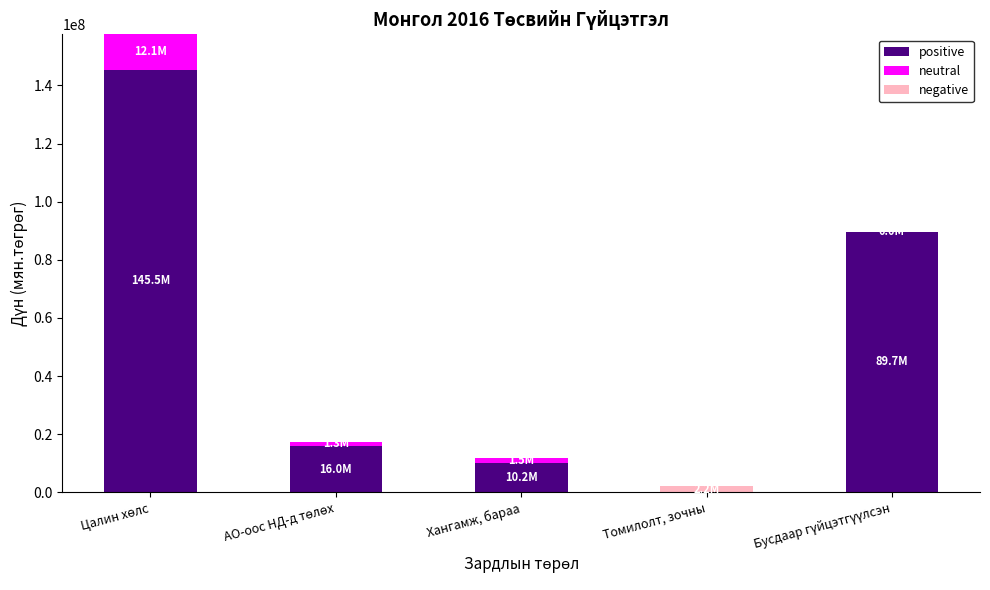

Count the number of data series in this chart.

3